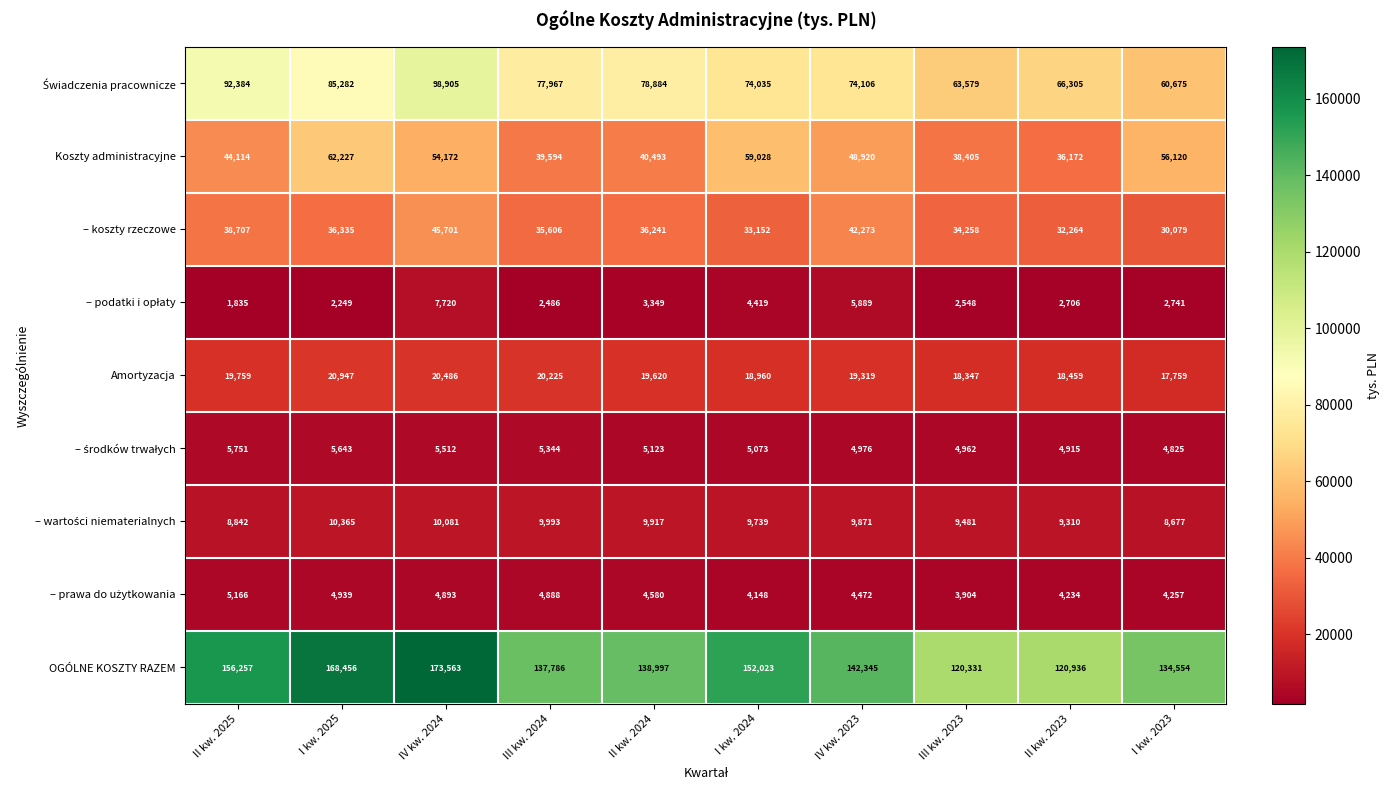

True or false: Koszty administracyjne has a value of 54172 at IV kw. 2024.

True